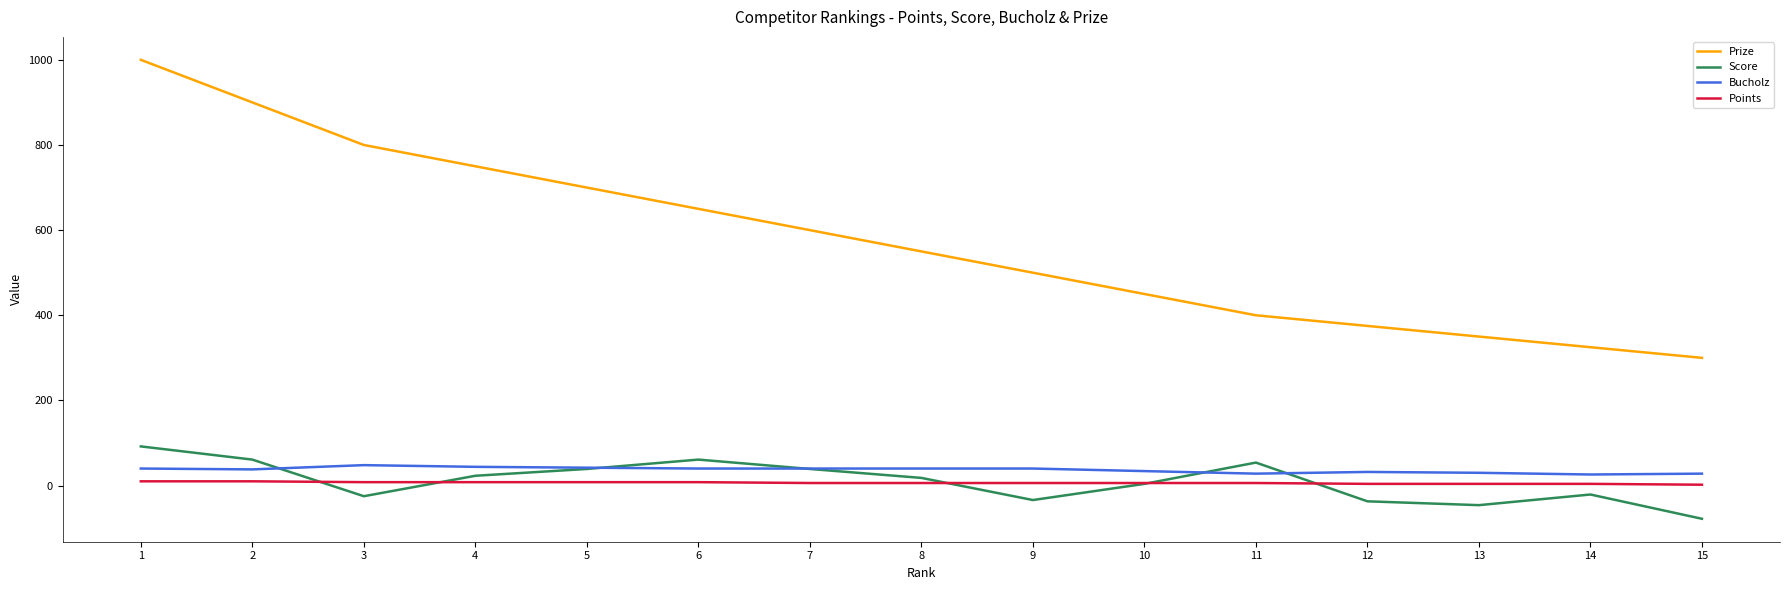

What is the sum of the Prize values at 8 and 14?

875